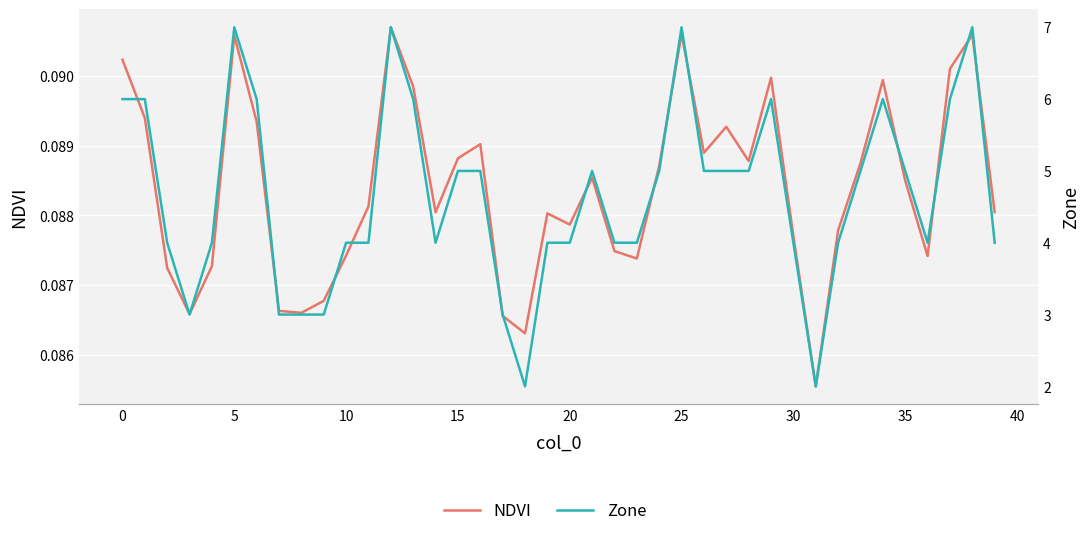

Rank the series by their average value, from lowest to highest.

NDVI, Zone